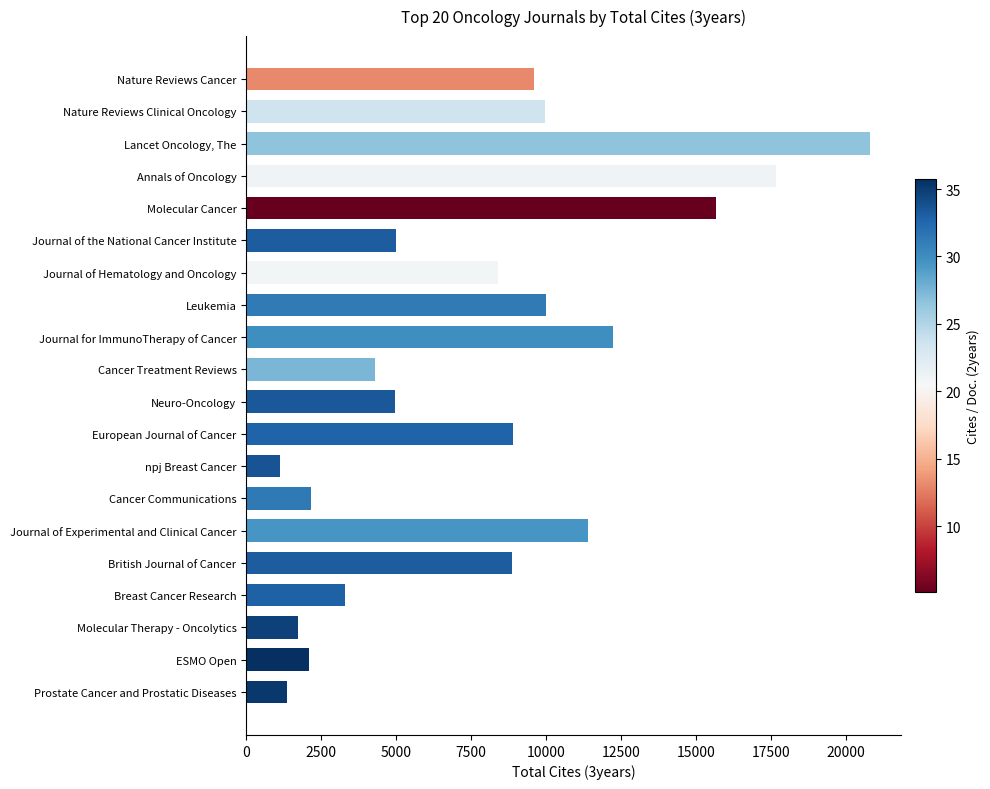

How many values are below 8883?

10